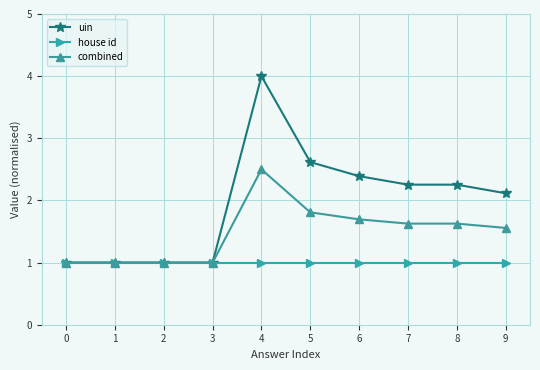

Does the chart have visible grid lines?

Yes